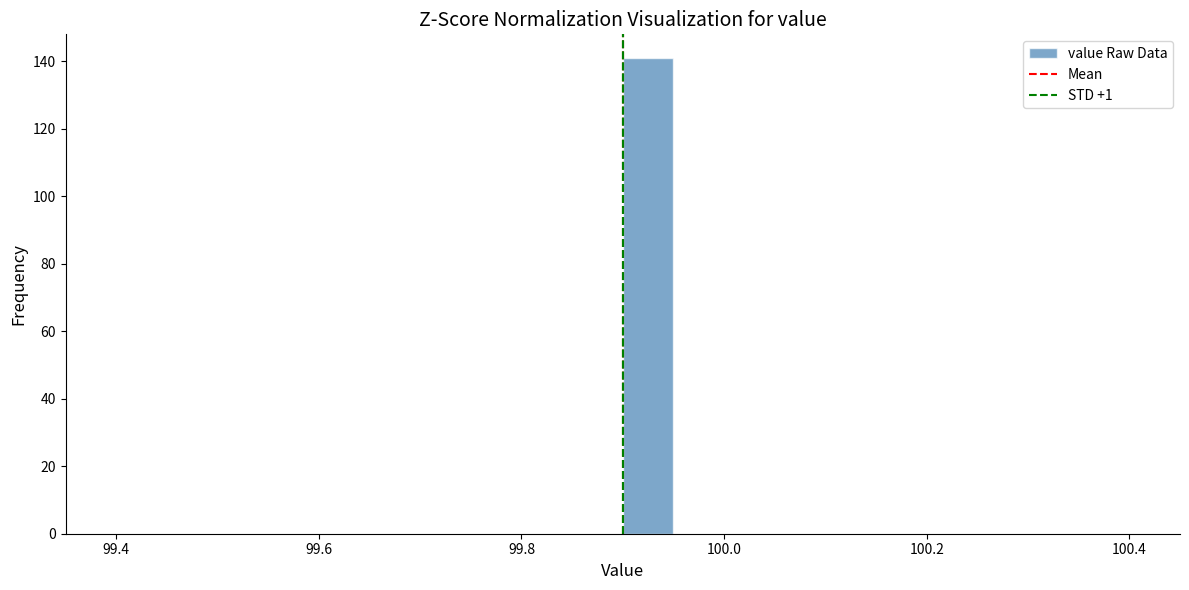

Around what value on the x-axis is the tallest bar? Give the approximate position of its centre, as read against the axis.

99.92